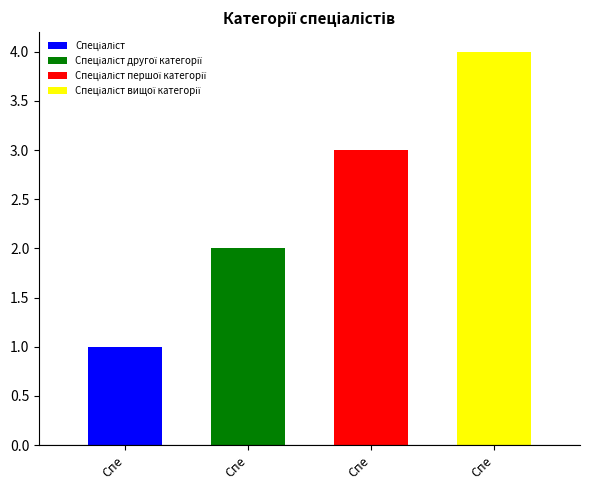

How many bars are there in total?

4